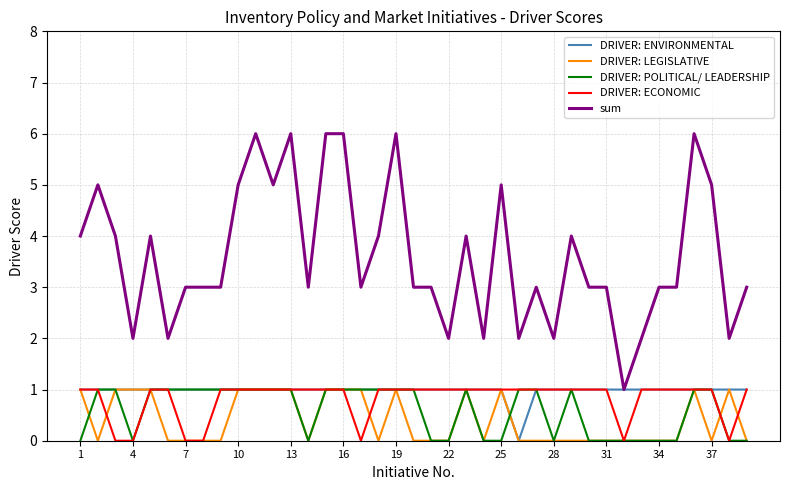

What is the average value of the DRIVER: ENVIRONMENTAL series?

1